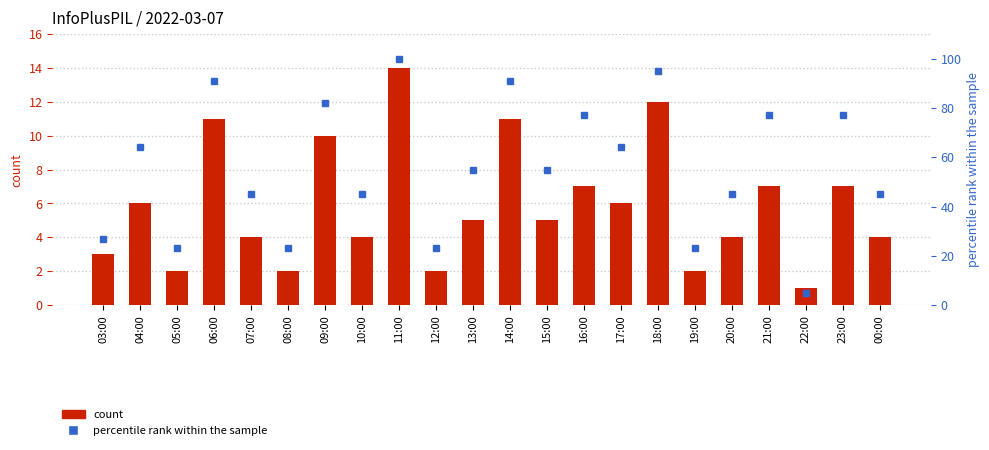

List the labels in order of percentile rank within the sample value, largest first.

11:00, 18:00, 06:00, 14:00, 09:00, 16:00, 21:00, 23:00, 04:00, 17:00, 13:00, 15:00, 07:00, 10:00, 20:00, 00:00, 03:00, 05:00, 08:00, 12:00, 19:00, 22:00